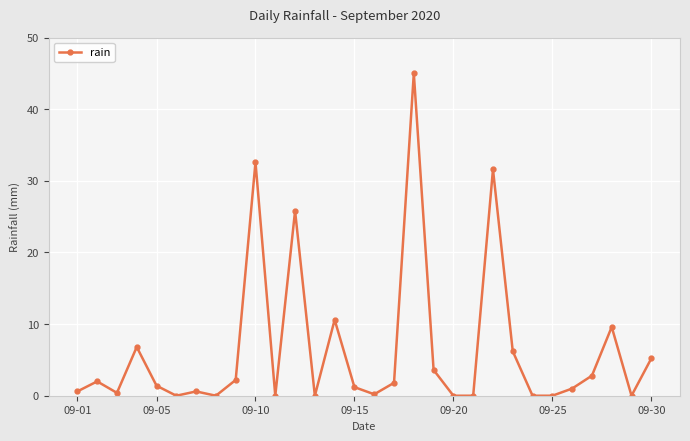

What is the difference between the second highest and second lowest values?

32.6